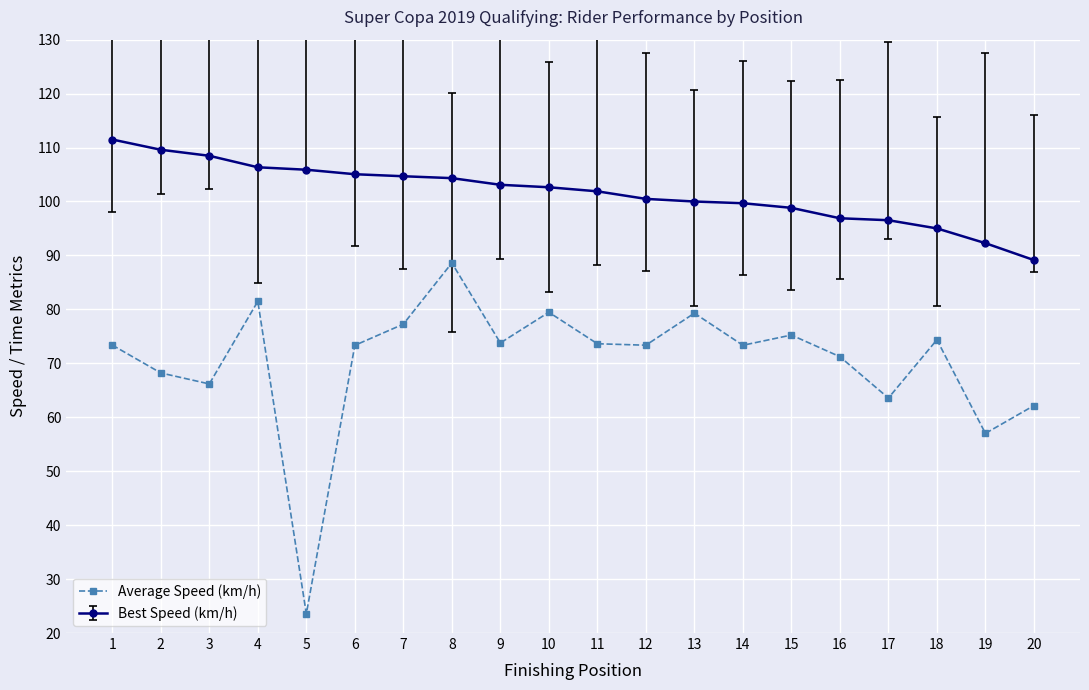

What is the difference between the second highest and second lowest values in the Best Speed (km/h) series?

17.3